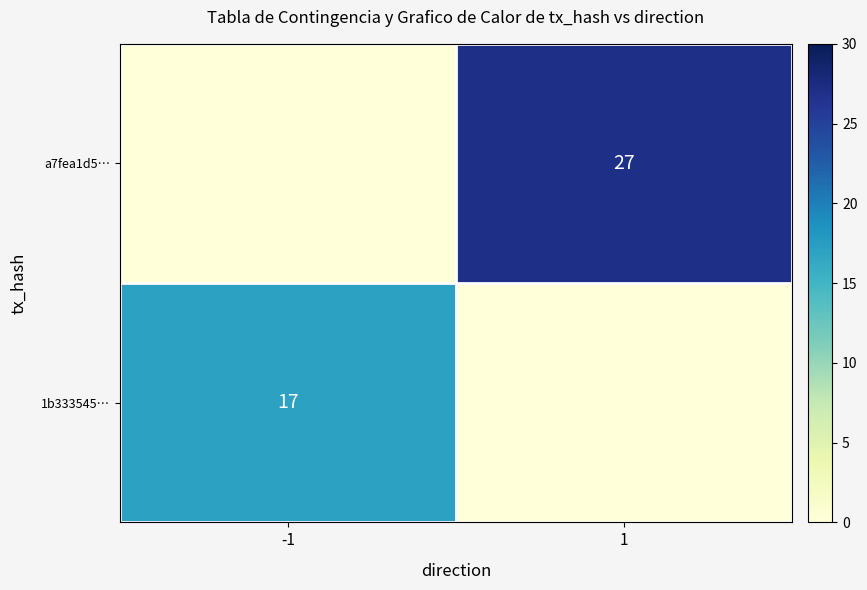

Which label corresponds to the smallest value in the chart?

1